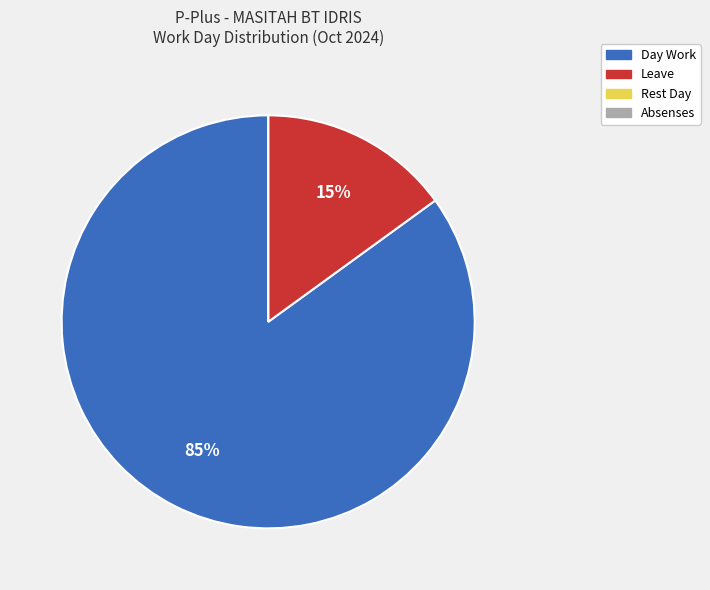

True or false: Leave accounts for 7% of the total.

False